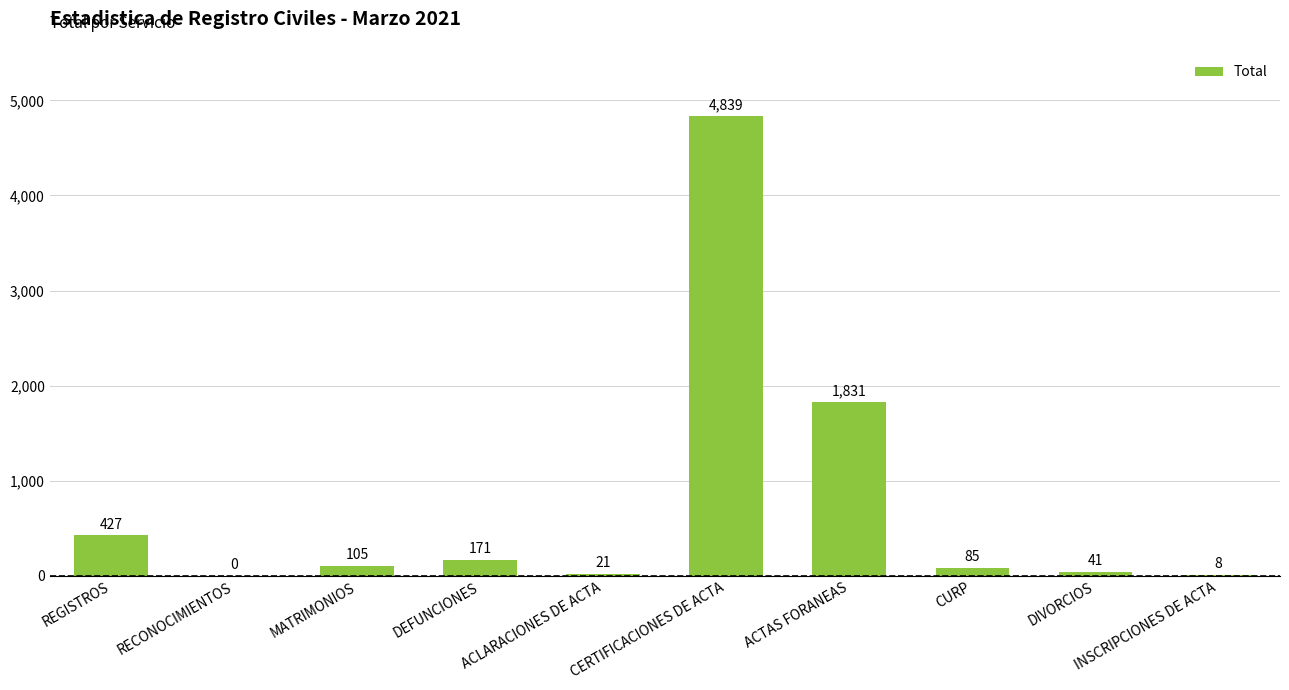

What is the sum of all values?

7528